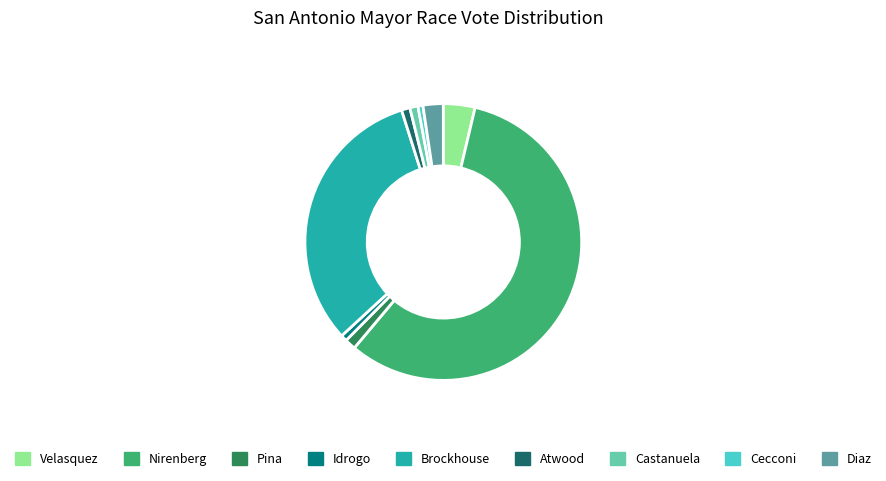

Do Nirenberg and Brockhouse together represent more than half of the pie?

Yes